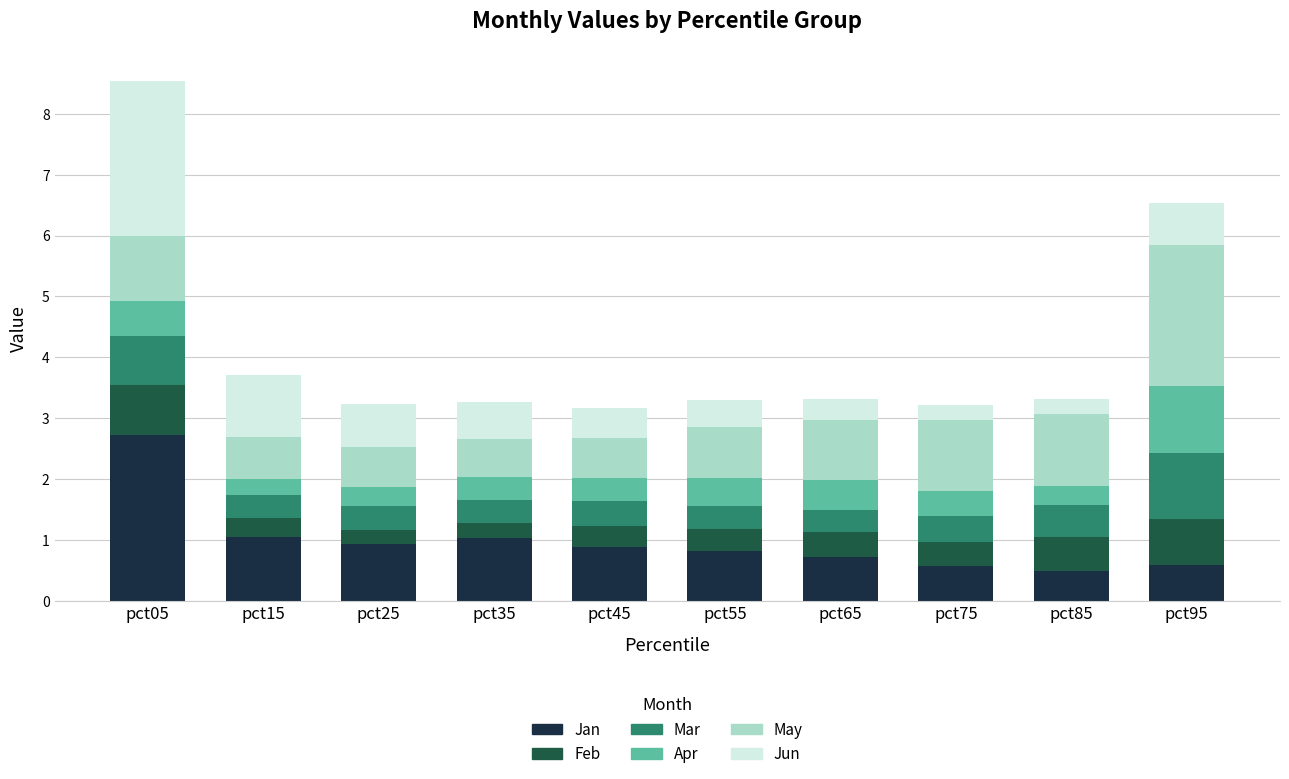

What is the lowest value of the Jan series?

0.5